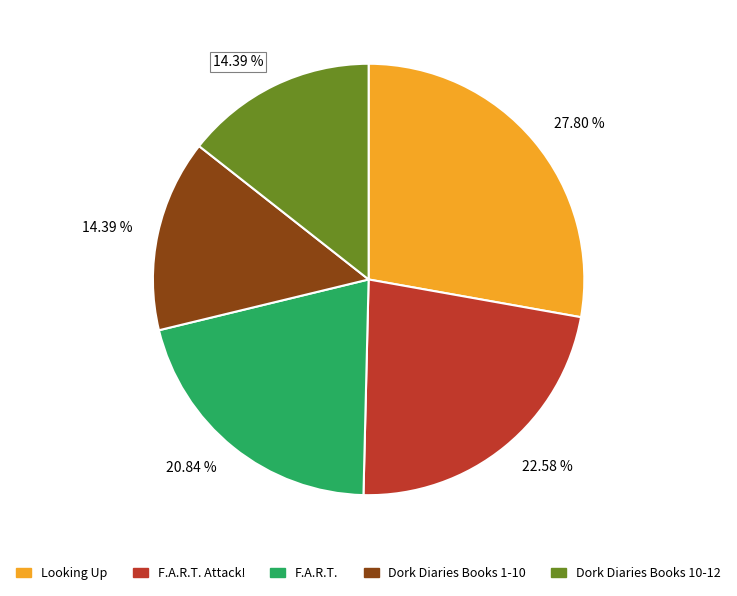

Is there a majority slice in this chart?

No